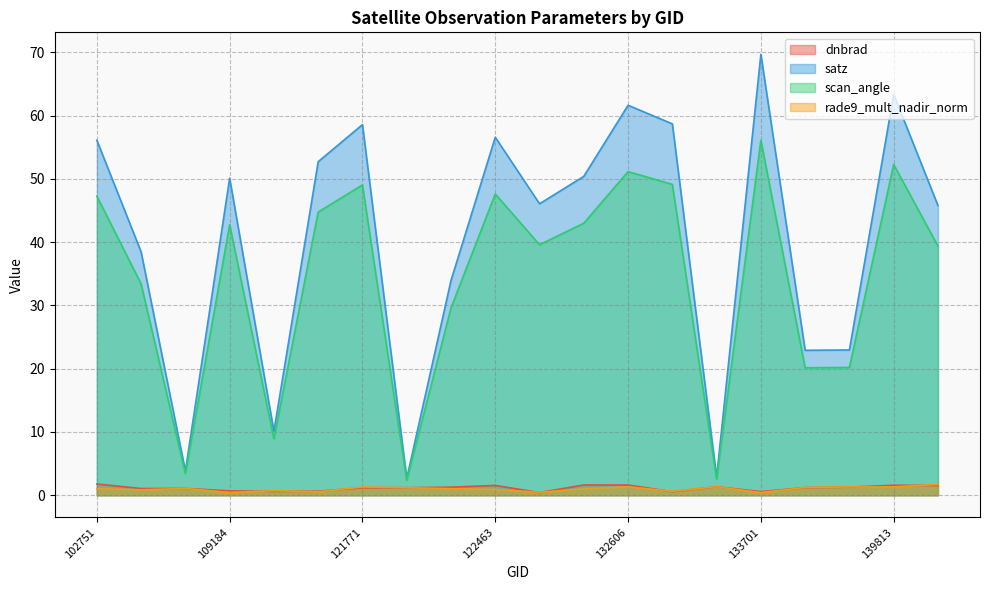

How many lines are shown in the chart?

4